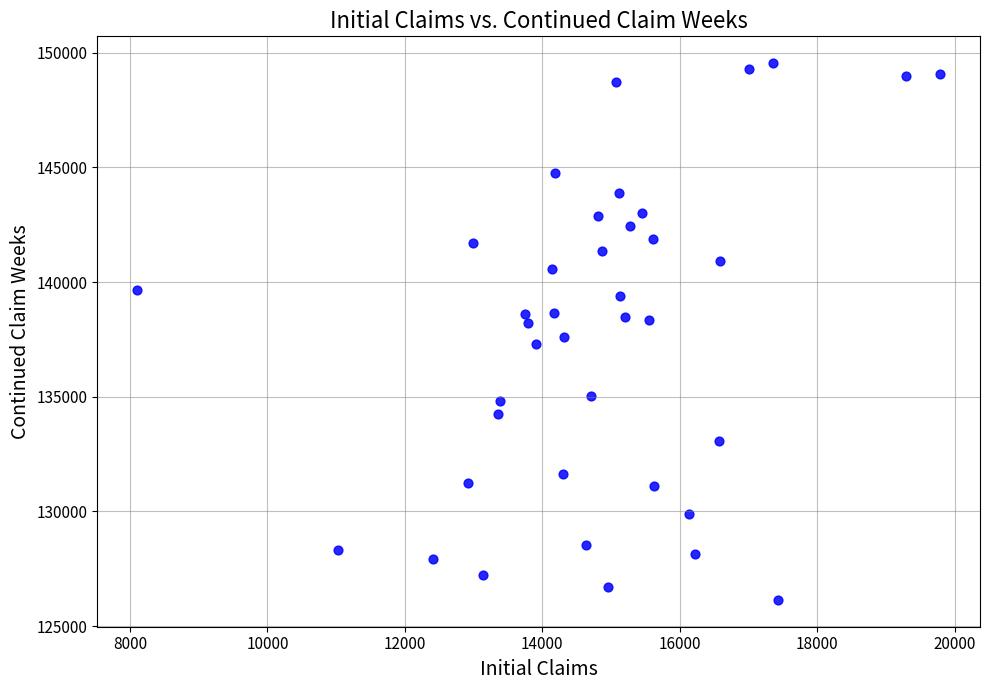

What is the range of Y values (max minus min)?

23390